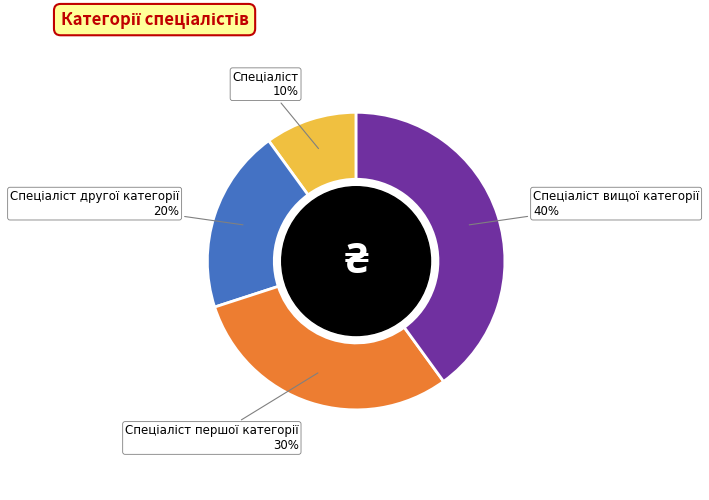

Does any single category account for the majority?

No